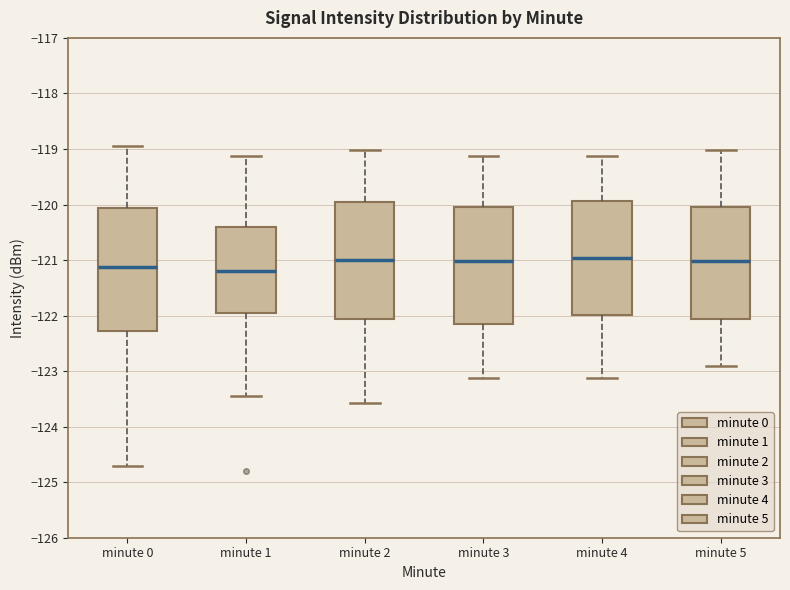

Where does the median line of the box for minute 1 sit on the y-axis? The values are not printed on the chart, so give them approximately, as read against the axis.

-121.2